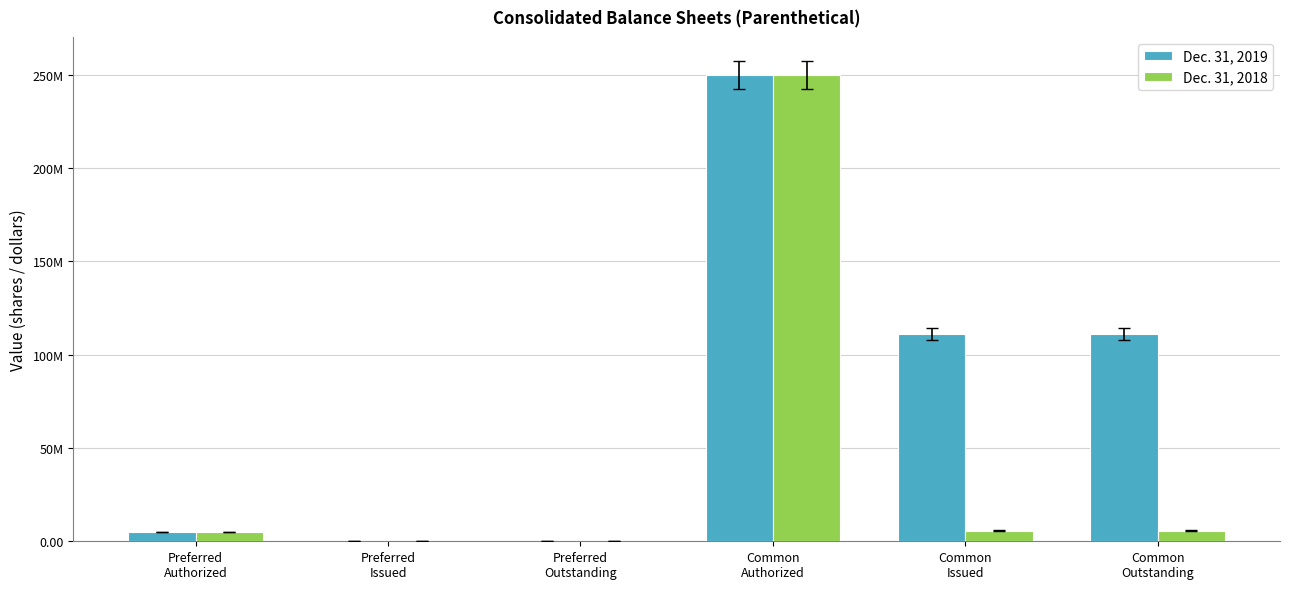

Reading right to left, list all the values displayed in this chart.

Dec. 31, 2019: 111167352	111167352	250000000	0	0	5000000
Dec. 31, 2018: 5674220	5674220	250000000	0	0	5000000